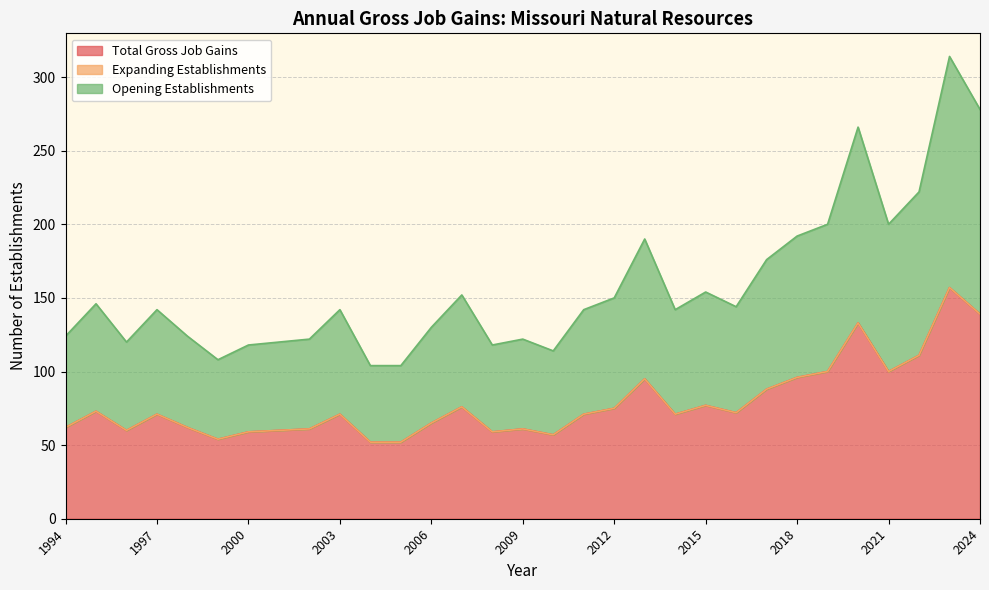

Between 2006 and 2009, which series saw the biggest shift?

Total Gross Job Gains